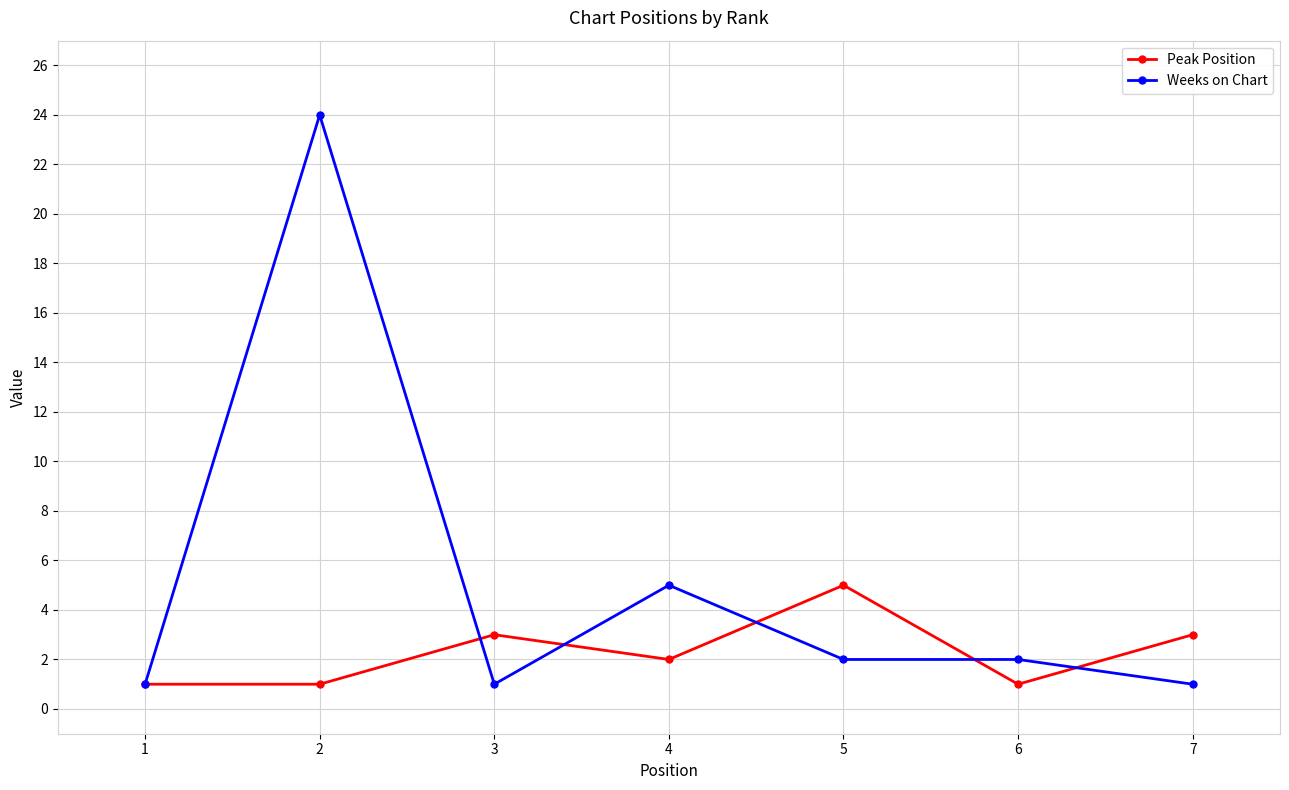

Which series has the largest total across all categories?

Weeks on Chart